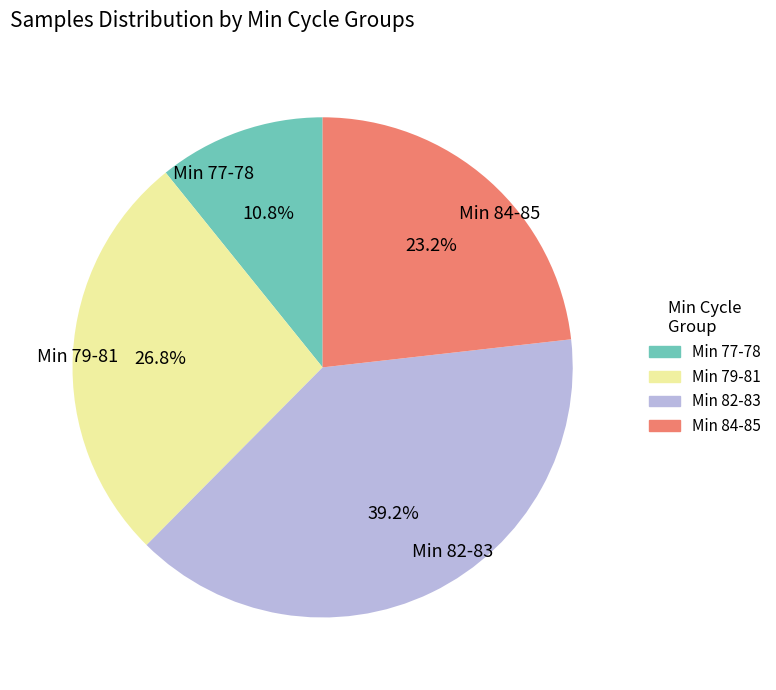

What percentage do Min 82-83 and Min 79-81 together represent?

66.0%